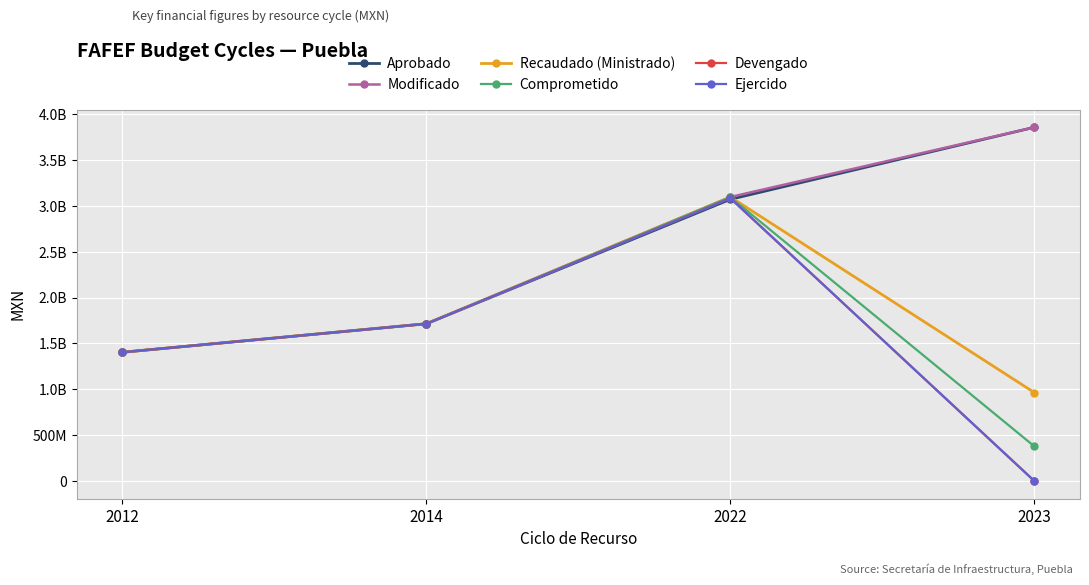

True or false: Recaudado (Ministrado) and Ejercido cross at least once.

False